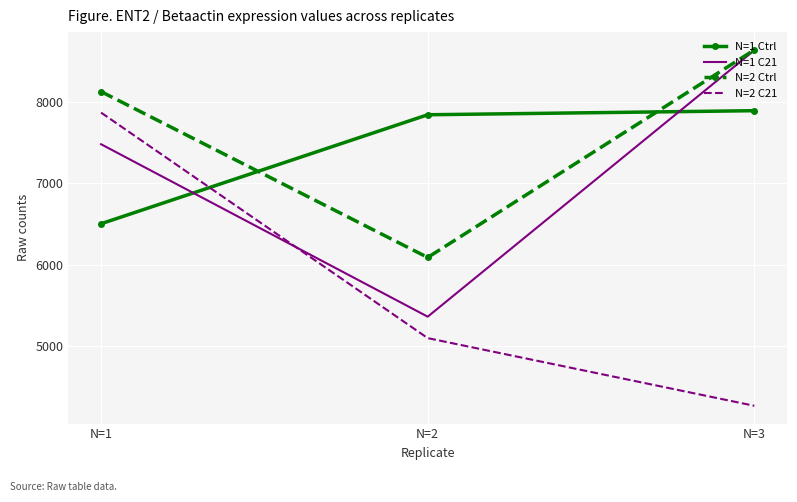

Between N=2 and N=3, which series saw the biggest shift?

N=1 C21